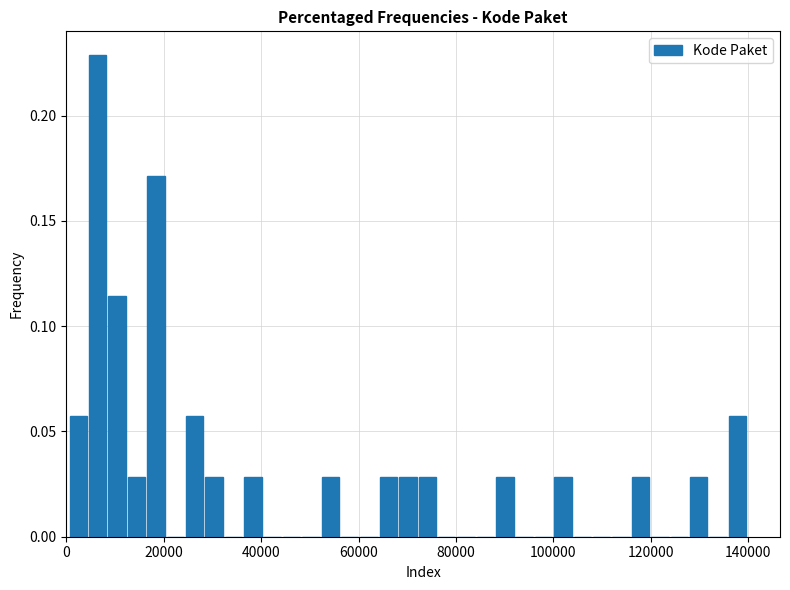

Around what value on the x-axis is the tallest bar? Give the approximate position of its centre, as read against the axis.

6000